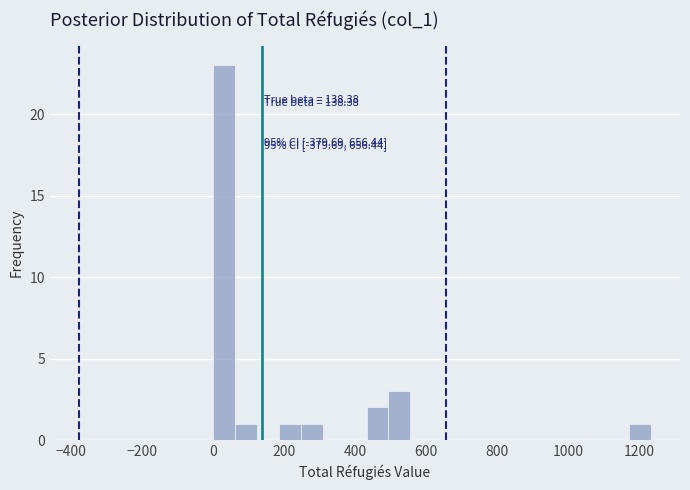

Around what value on the x-axis is the tallest bar? Give the approximate position of its centre, as read against the axis.

40